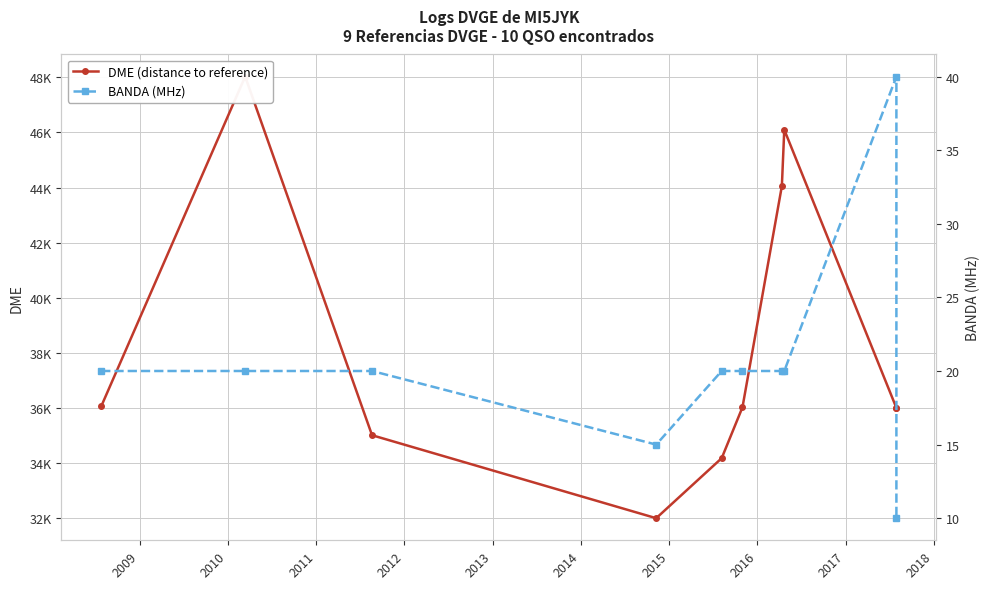

Which series has the widest spread of values?

DME (distance to reference)